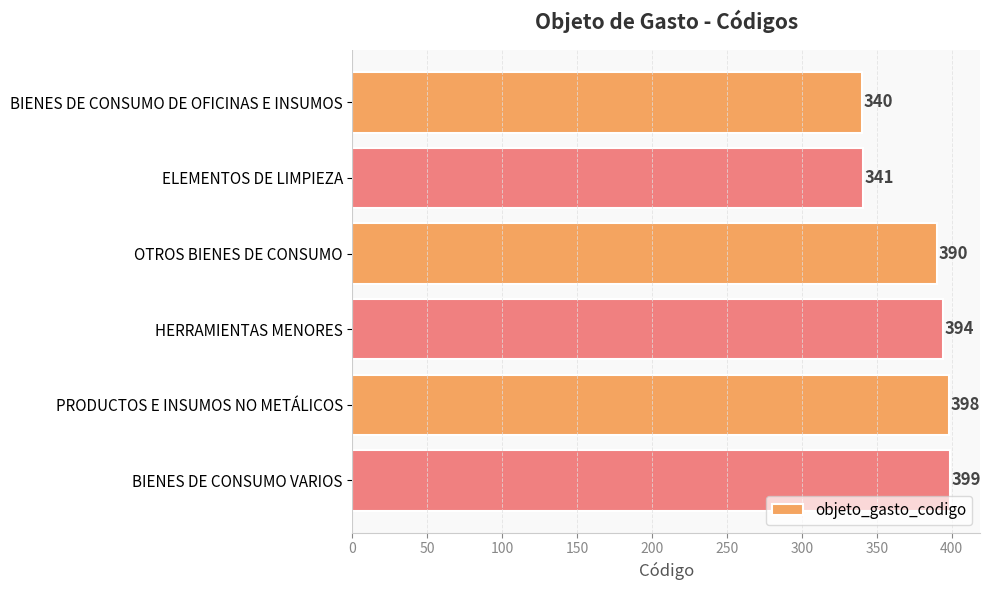

Rank the categories by value from lowest to highest.

BIENES DE CONSUMO DE OFICINAS E INSUMOS, ELEMENTOS DE LIMPIEZA, OTROS BIENES DE CONSUMO, HERRAMIENTAS MENORES, PRODUCTOS E INSUMOS NO METÁLICOS, BIENES DE CONSUMO VARIOS